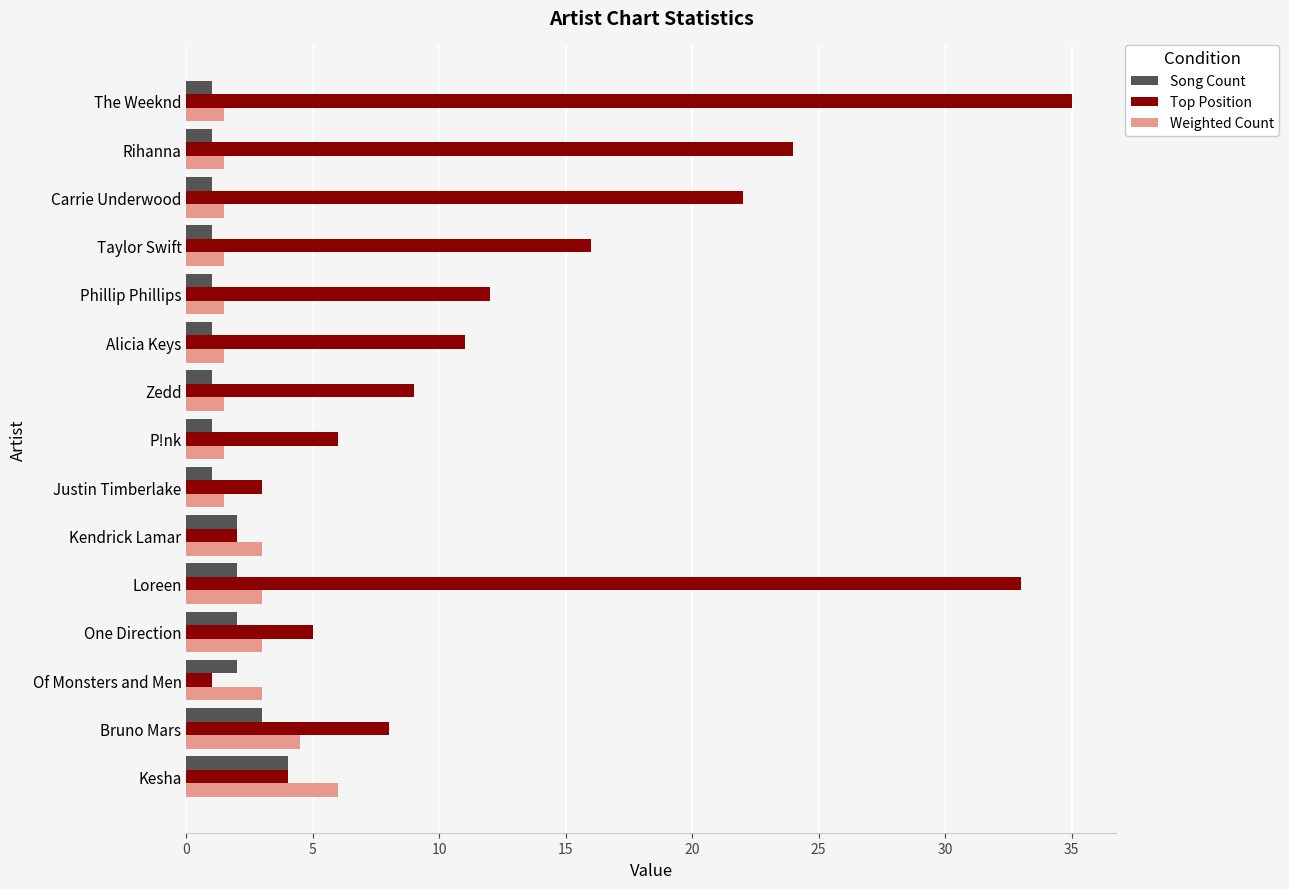

Count the number of data series in this chart.

3